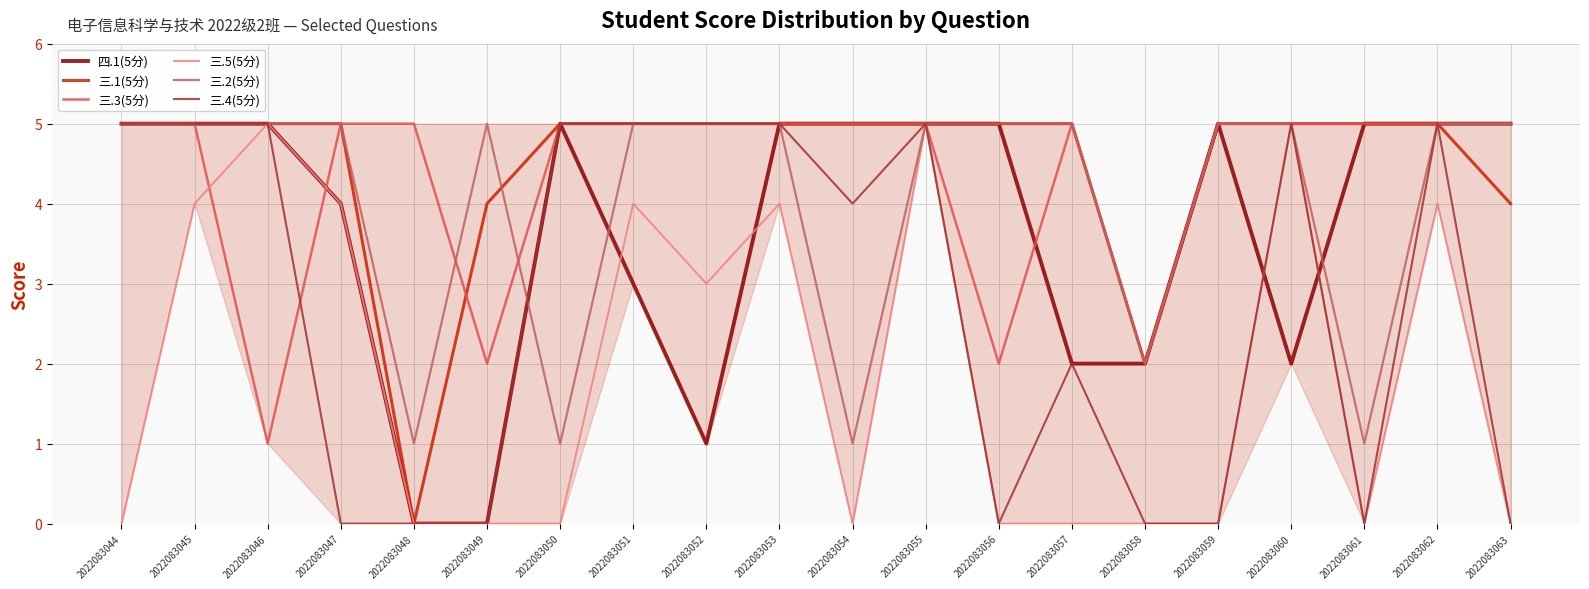

Between 2022083052 and 2022083053, which is larger?

2022083053